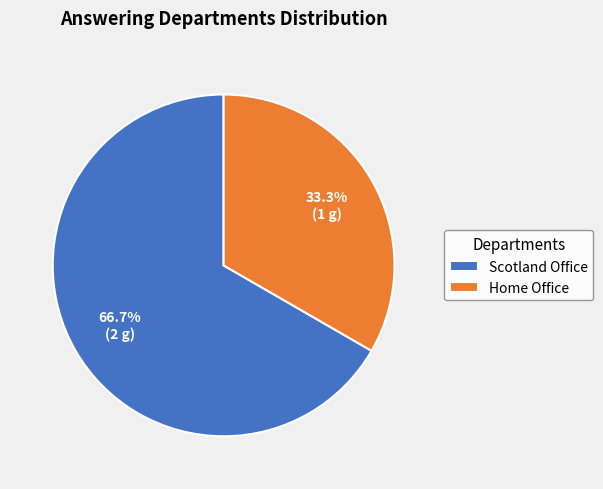

To the nearest percent, what is the combined percentage of Home Office and Scotland Office?

100%